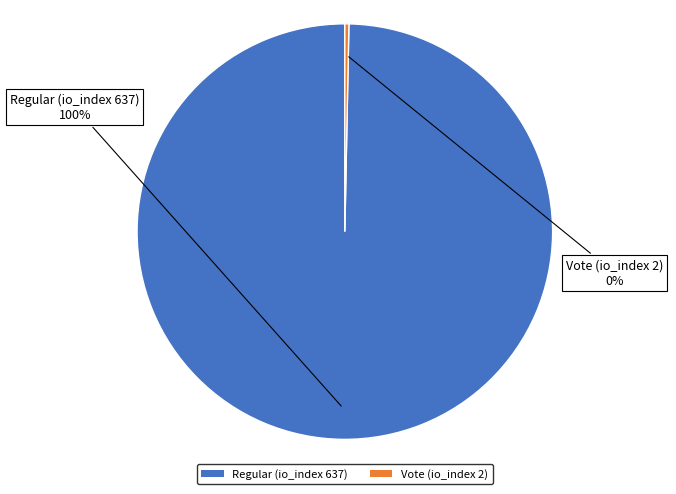

How many slices are in this pie chart?

2